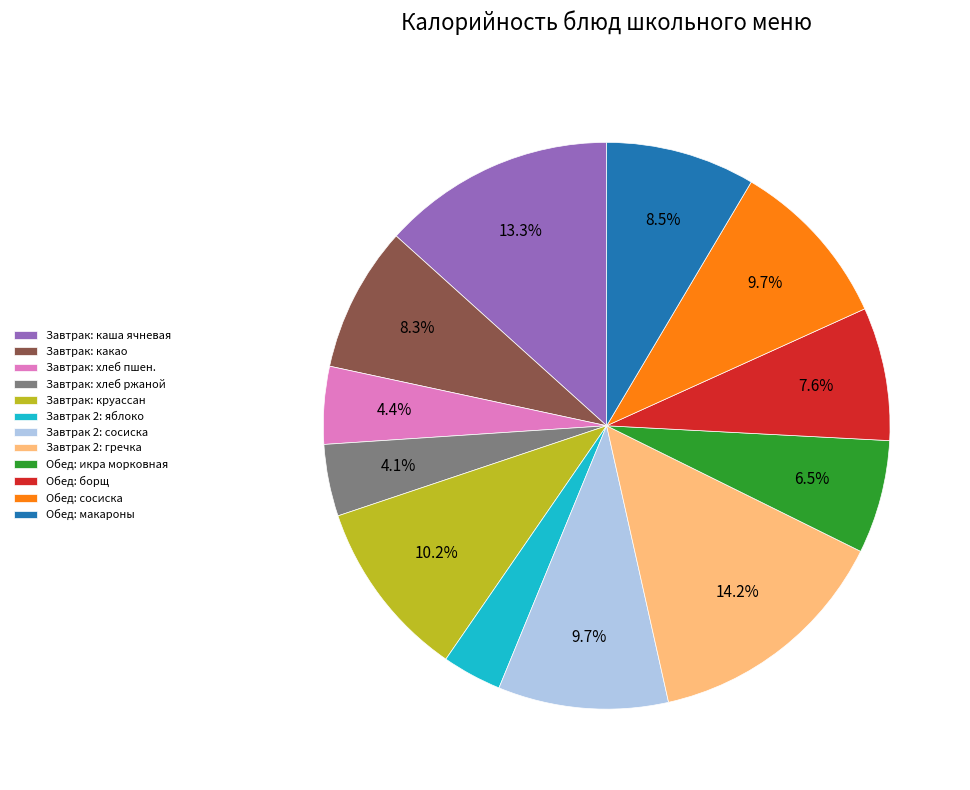

Combined, what portion of the pie is Завтрак: какао and Завтрак 2: гречка?

22.5%